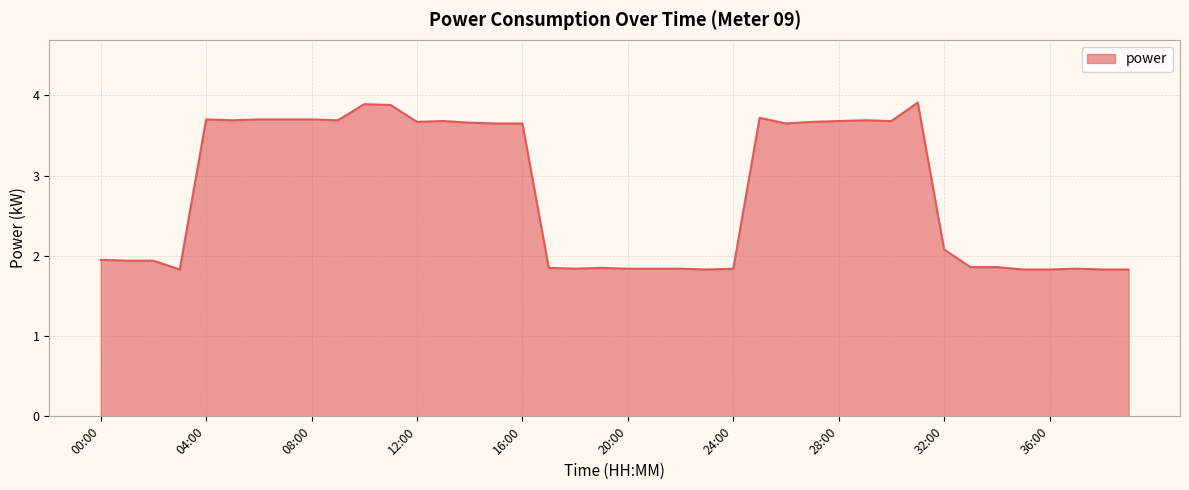

What is the difference between the maximum and minimum values?

2.1